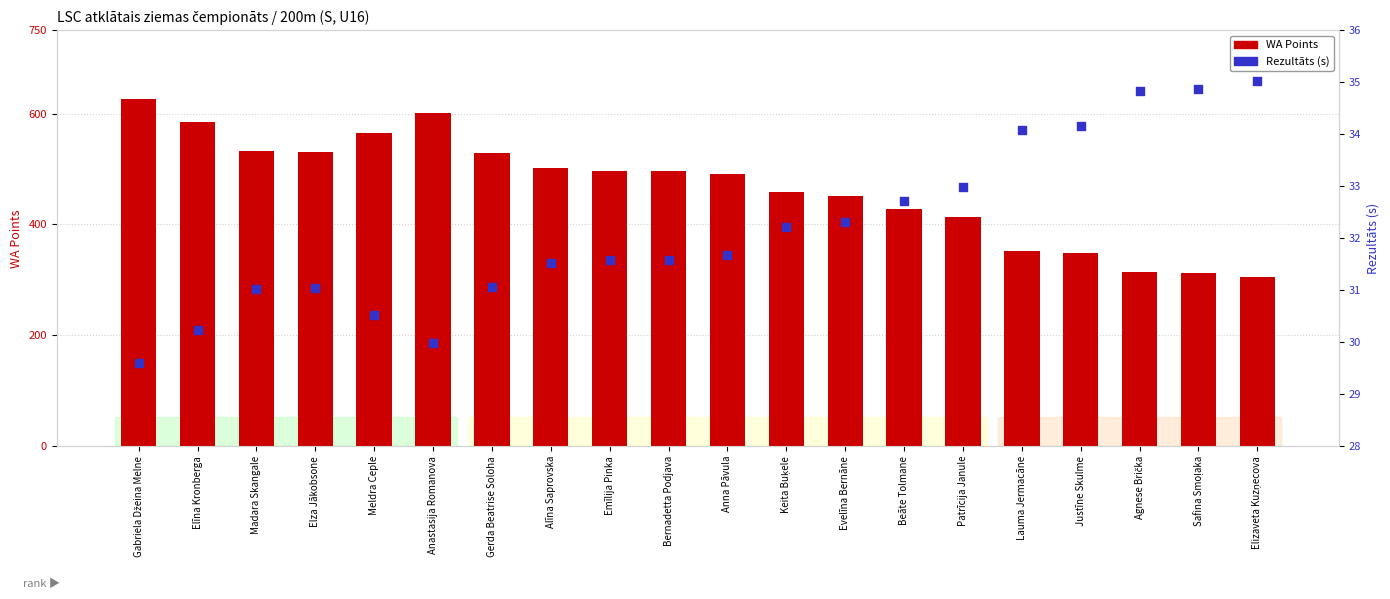

Which series contains the highest Y value?

WA Points